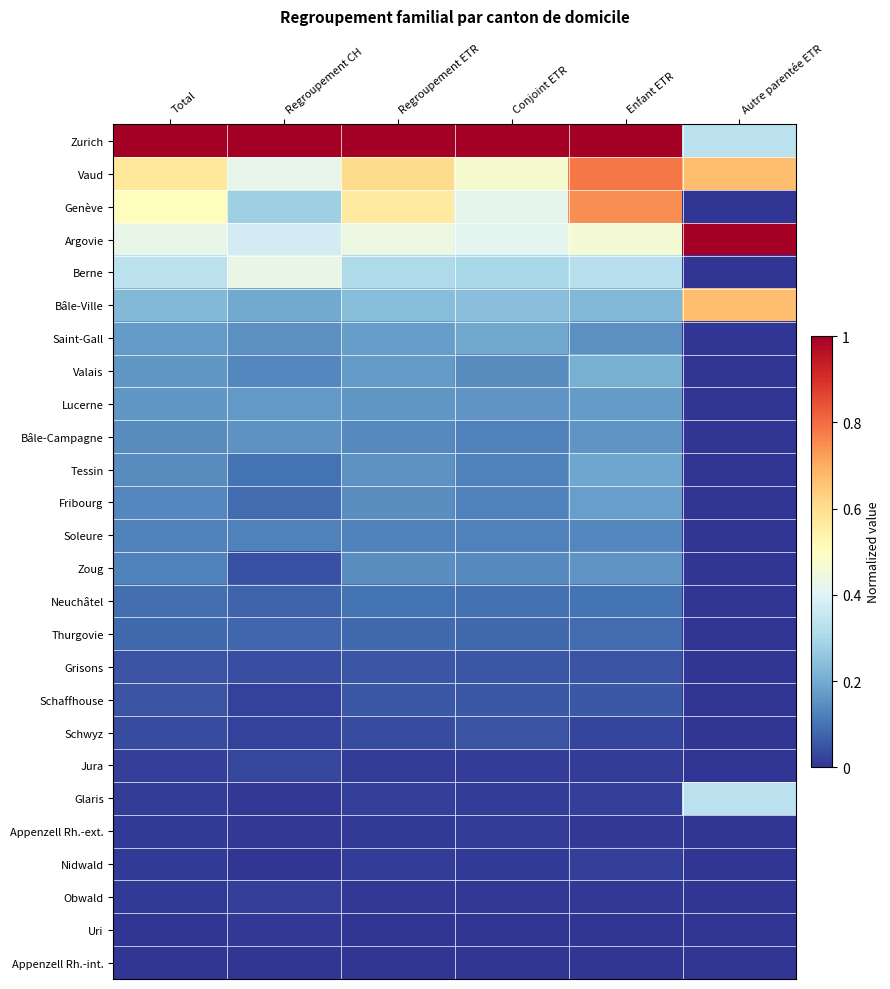

What is the spread (max minus min) of values at Conjoint ETR?

1.0